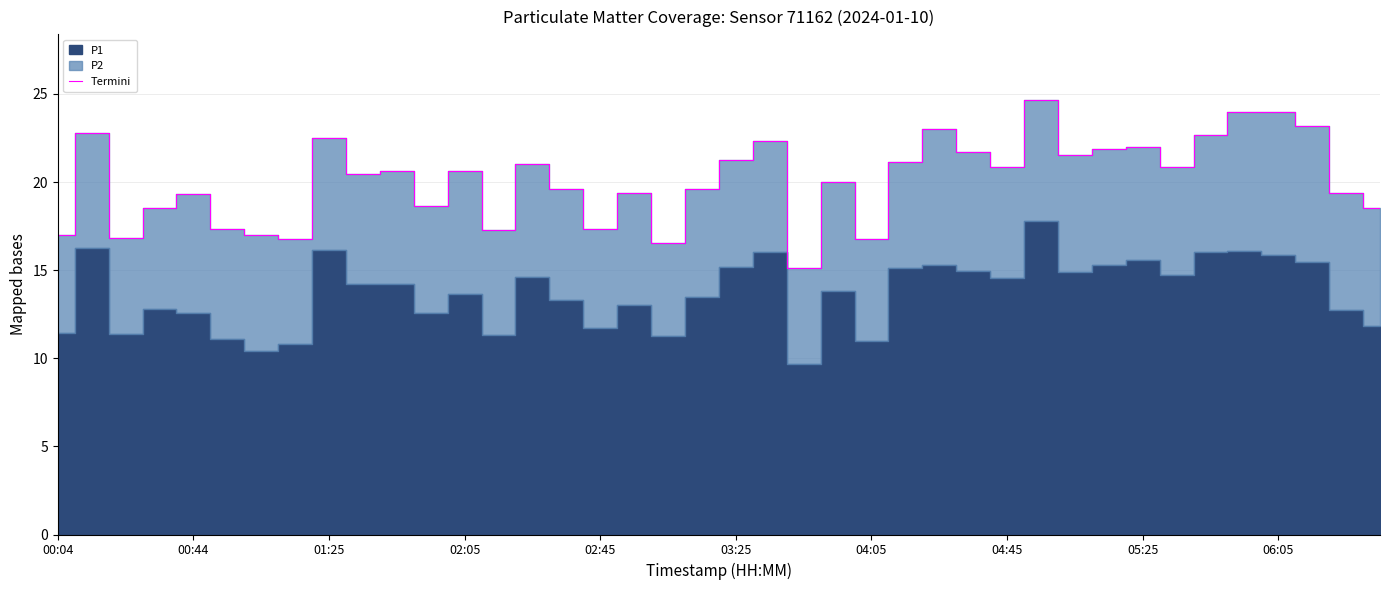

True or false: Termini has a value of 19.3 at 00:44.

True